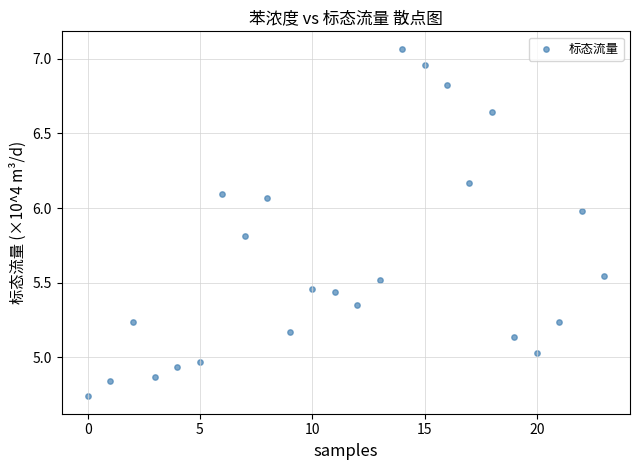

What is the range of Y values (max minus min)?

2.3